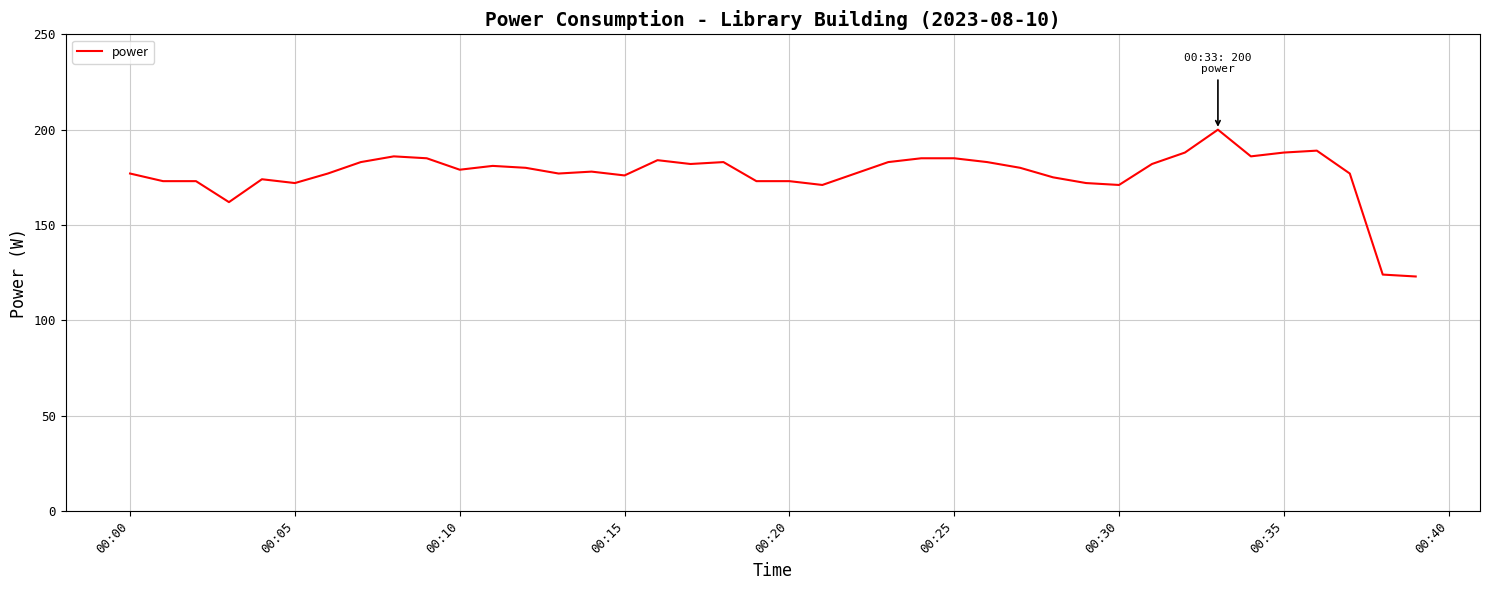

What is the maximum value shown in the chart?

200